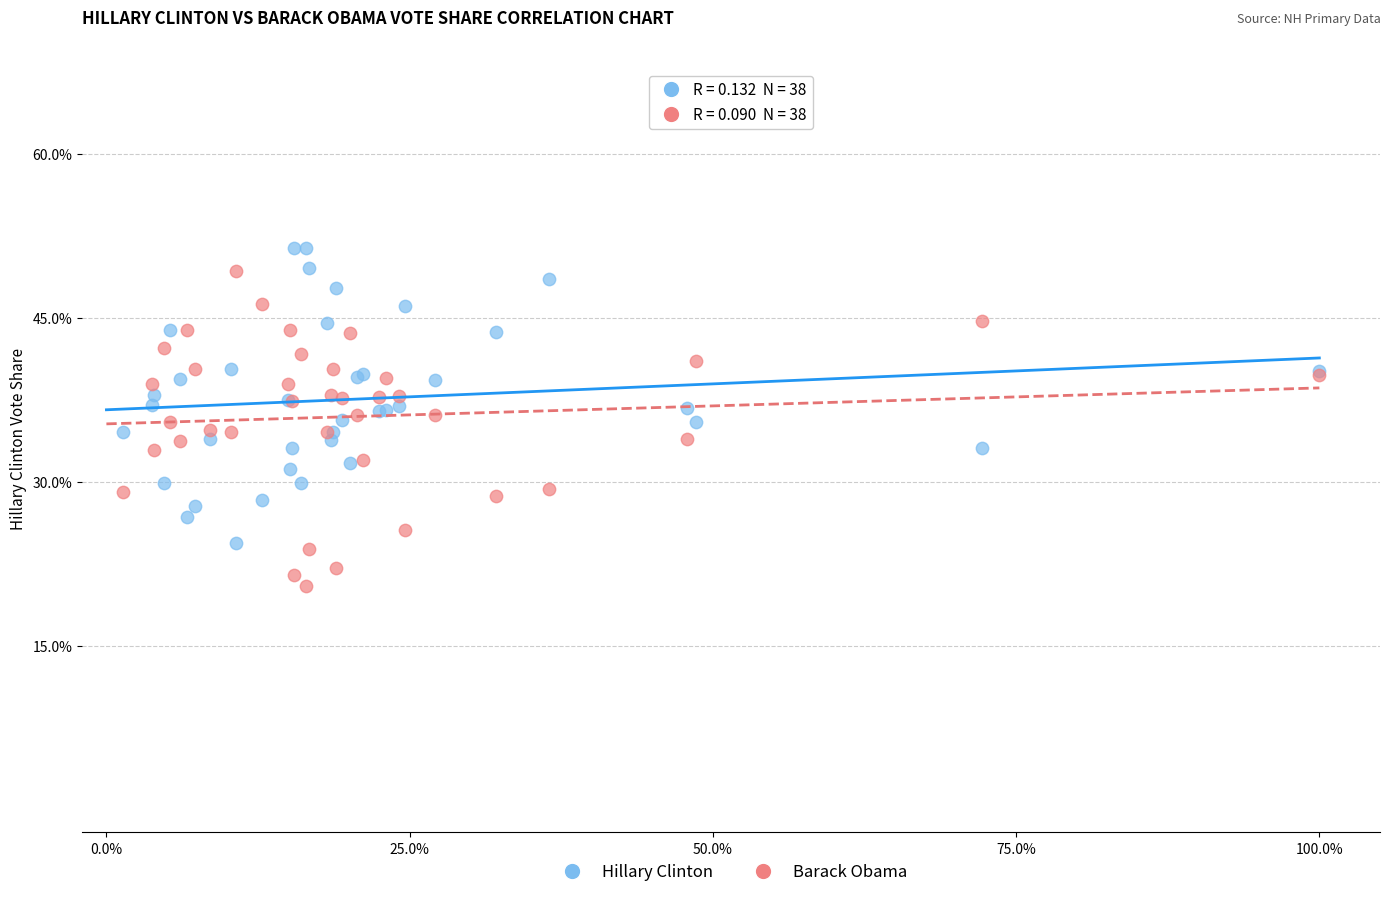

Which series reaches the maximum Y coordinate?

Hillary Clinton